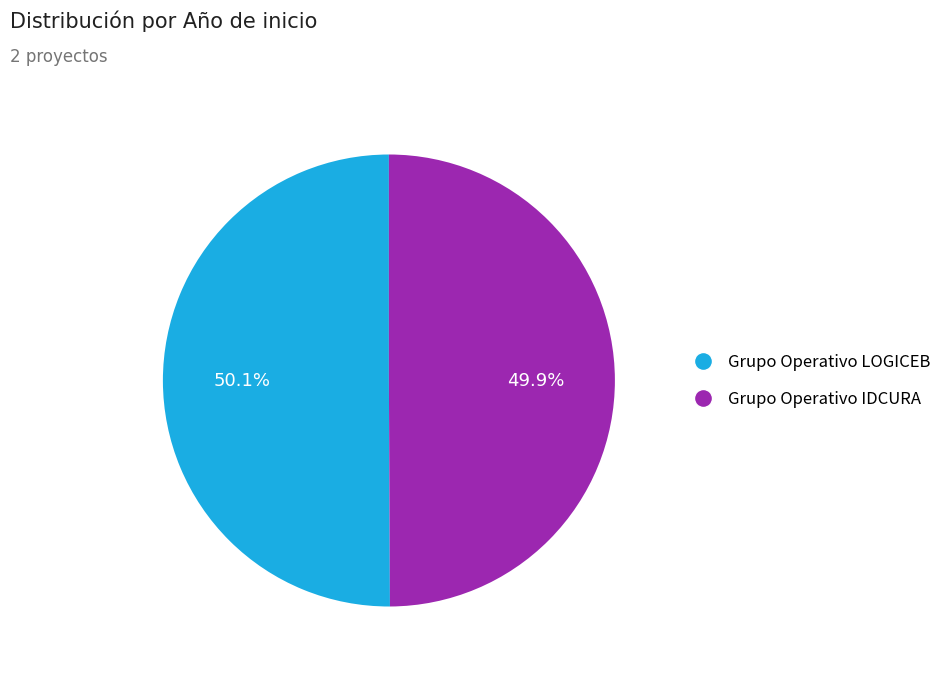

What is the ratio of the value at Grupo Operativo IDCURA to the value at Grupo Operativo LOGICEB?

1.0